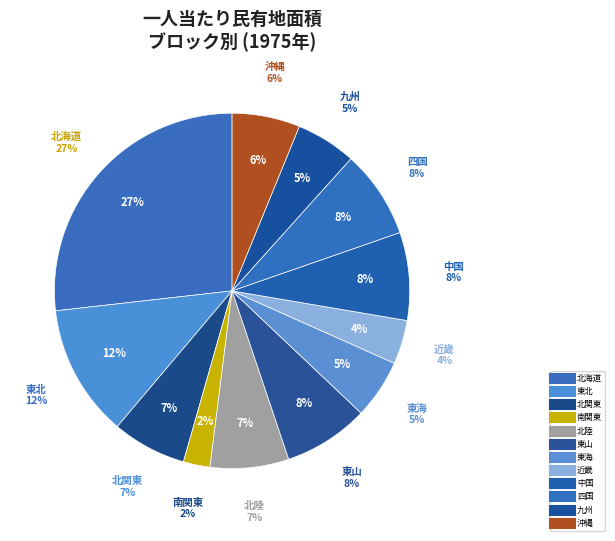

Between 東山 and 東北, which is larger?

東北